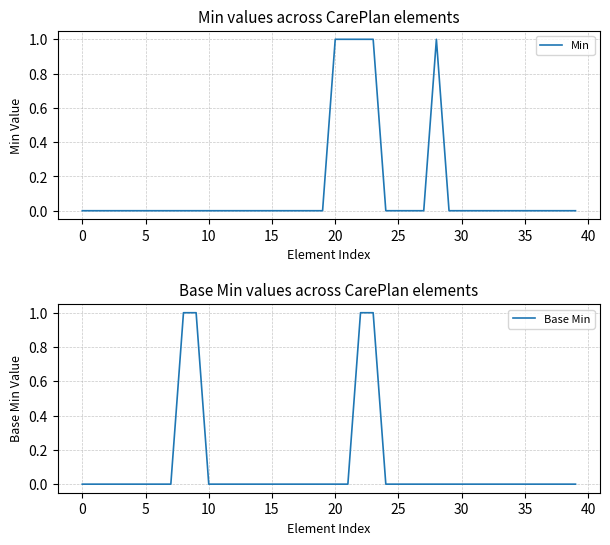

How many Min values are between 0 and 1?

40